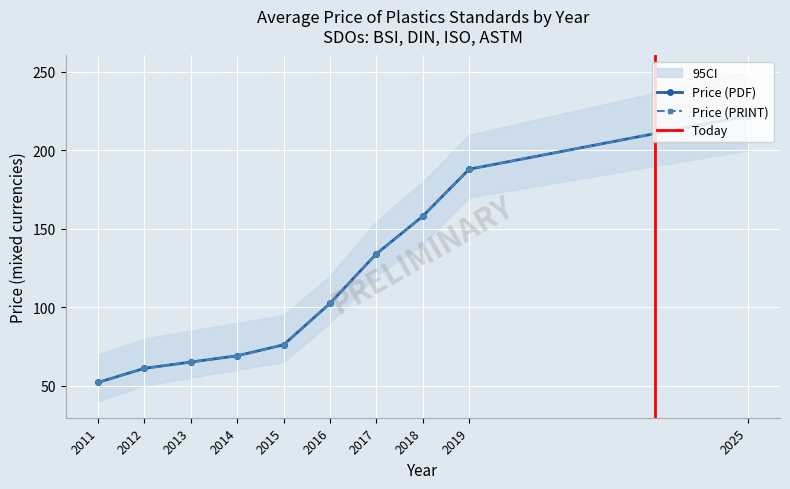

How many lines are shown in the chart?

2